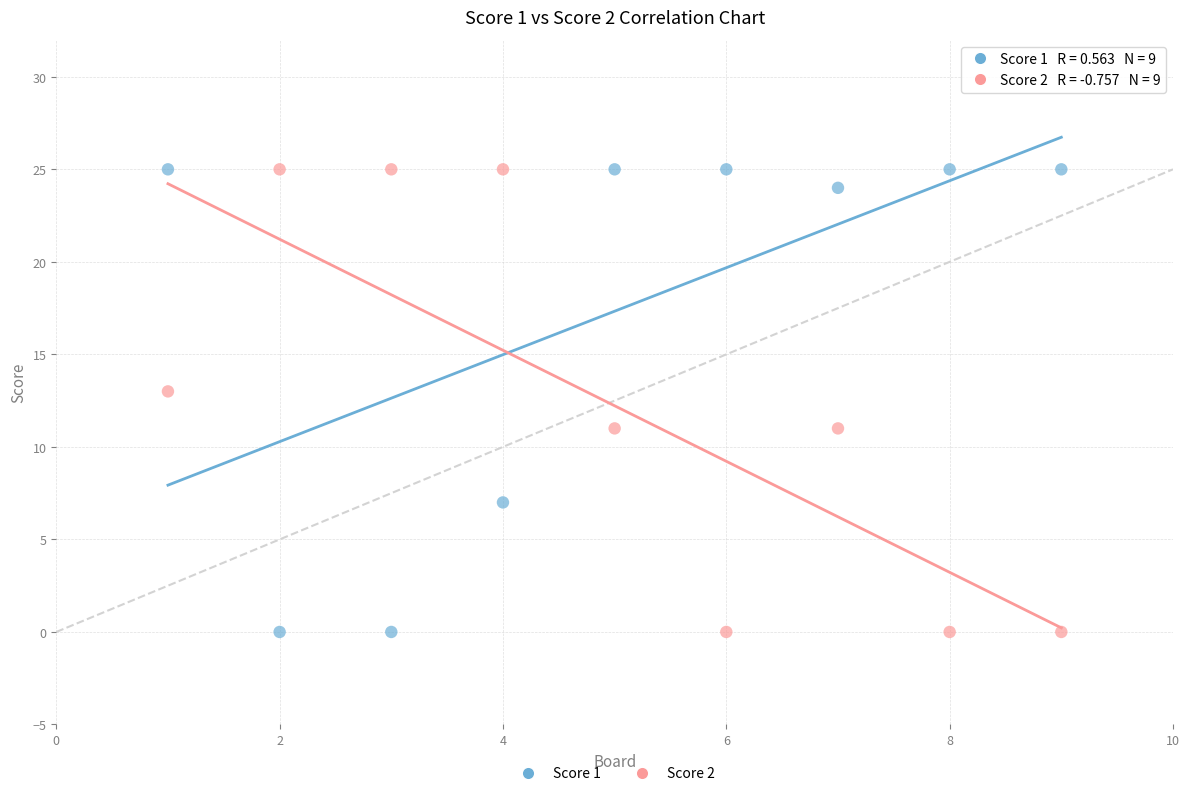

What is the X range (max minus min) for the scatter plot?

8